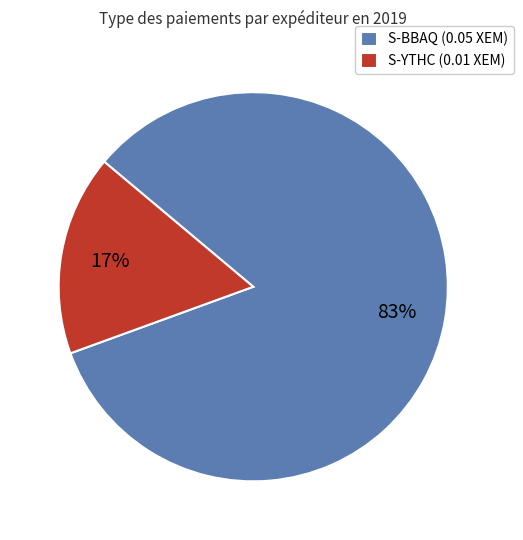

The S-BBAQ (0.05 XEM) slice represents 97% of the pie. True or false?

False